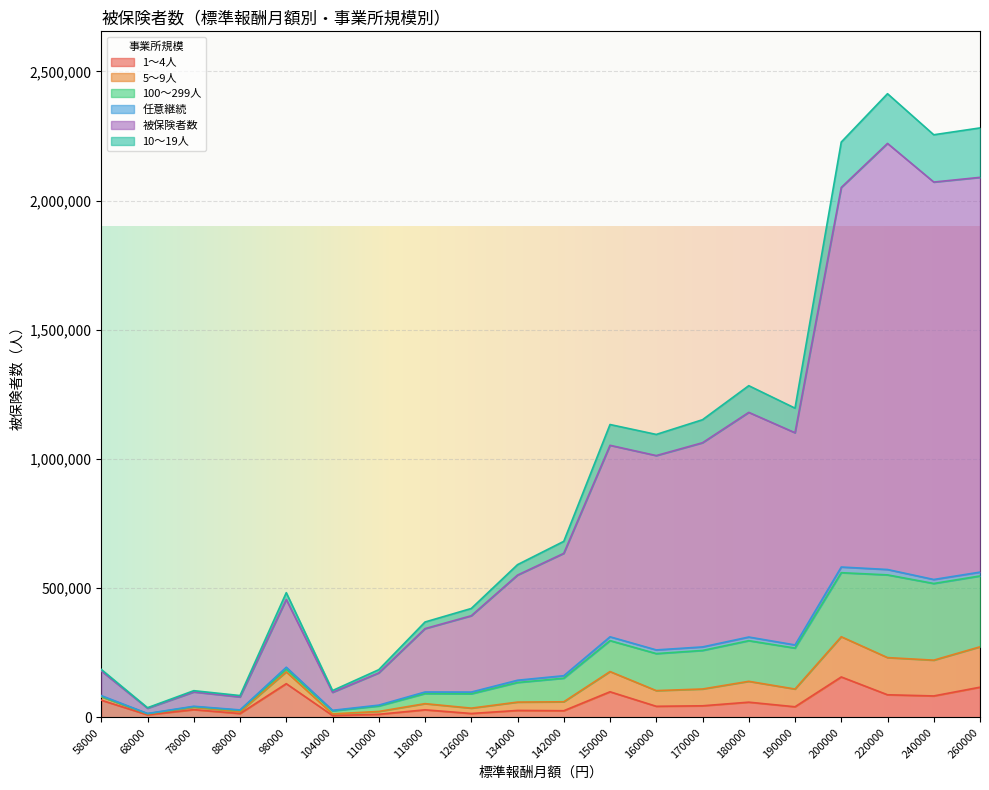

Rank the categories by 10～19人 value from lowest to highest.

68000, 104000, 88000, 78000, 110000, 58000, 126000, 118000, 134000, 142000, 98000, 160000, 170000, 190000, 180000, 150000, 240000, 260000, 220000, 200000